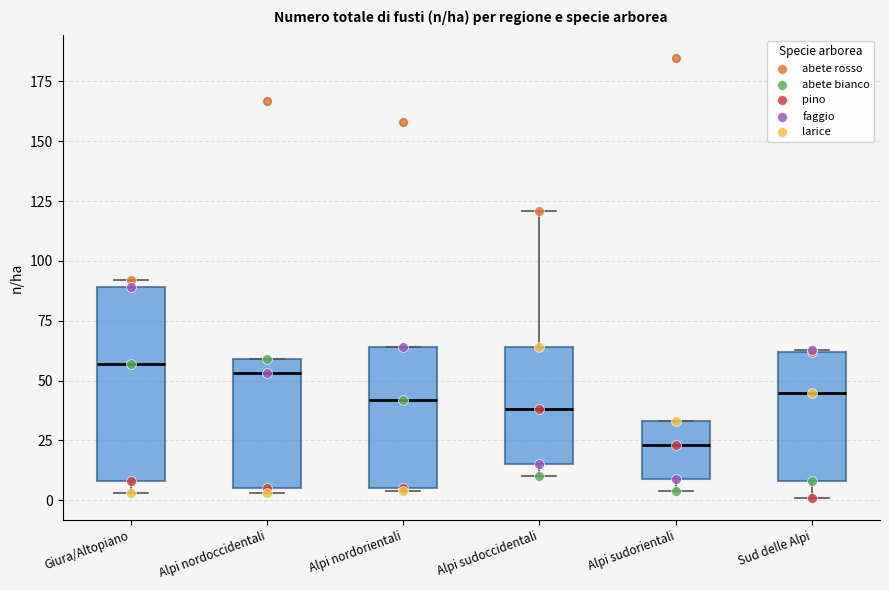

Which box's median line is the lowest?

Alpi sudorientali